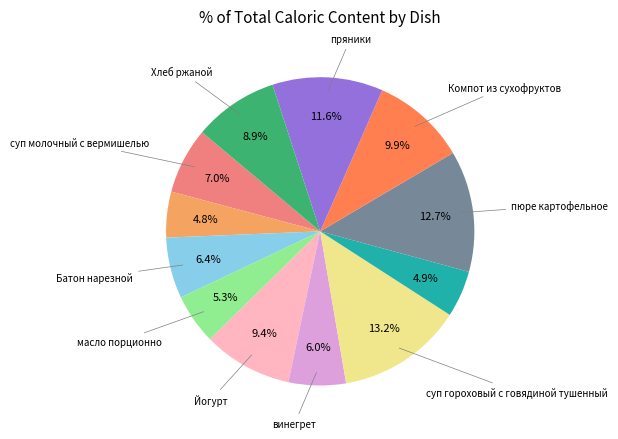

Does any single category account for the majority?

No